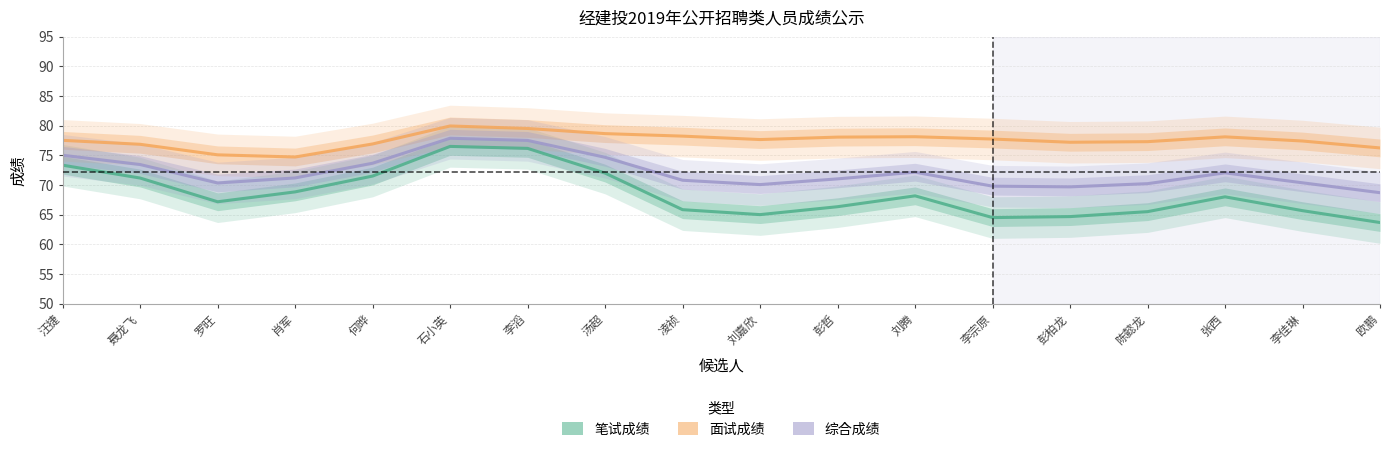

Which label corresponds to the smallest value in the chart?

欧鹏